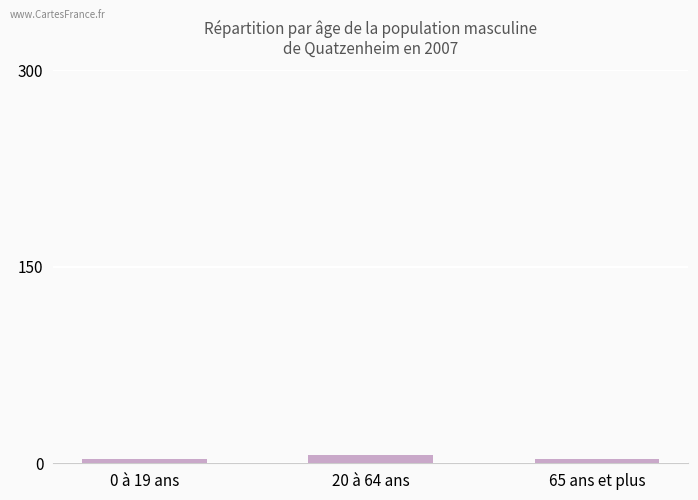

What is the label of the 1st bar from the right?

65 ans et plus